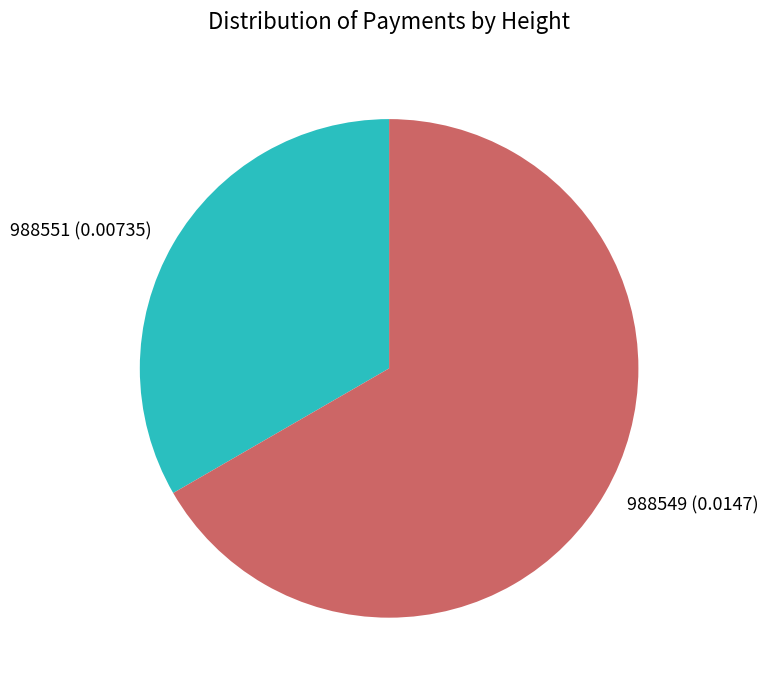

What is the smallest slice in the pie chart?

988551